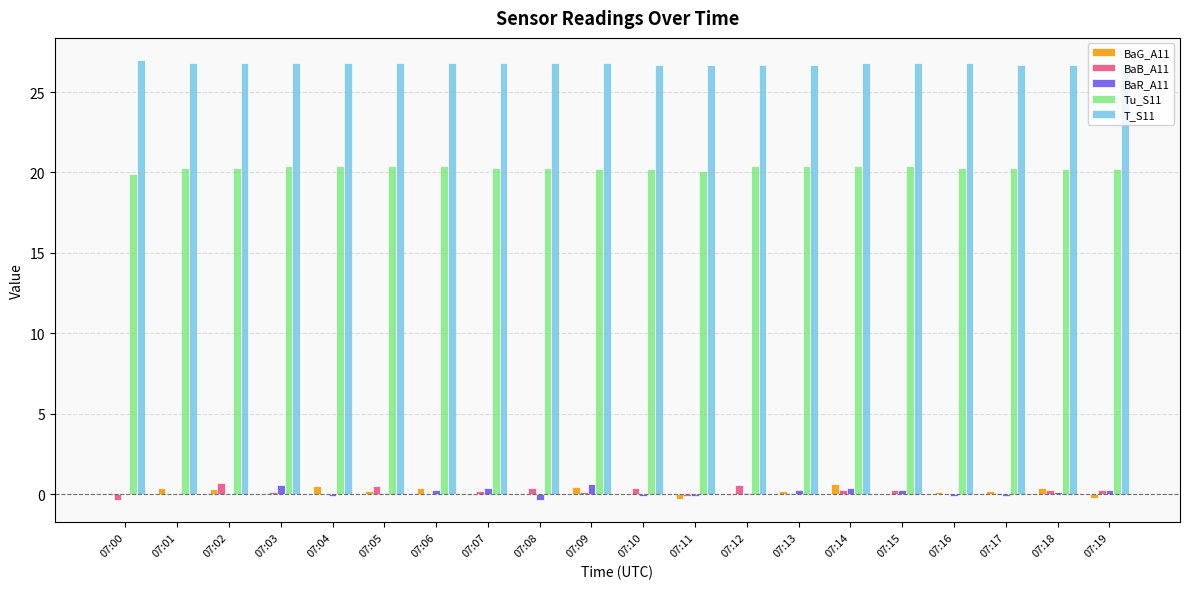

Is the value of BaB_A11 at 07:10 greater than the value of Tu_S11 at 07:04?

No